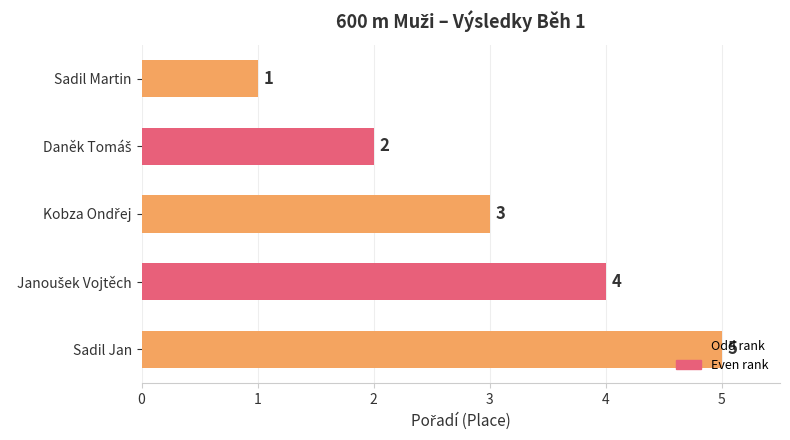

How many data points are less than 3?

2